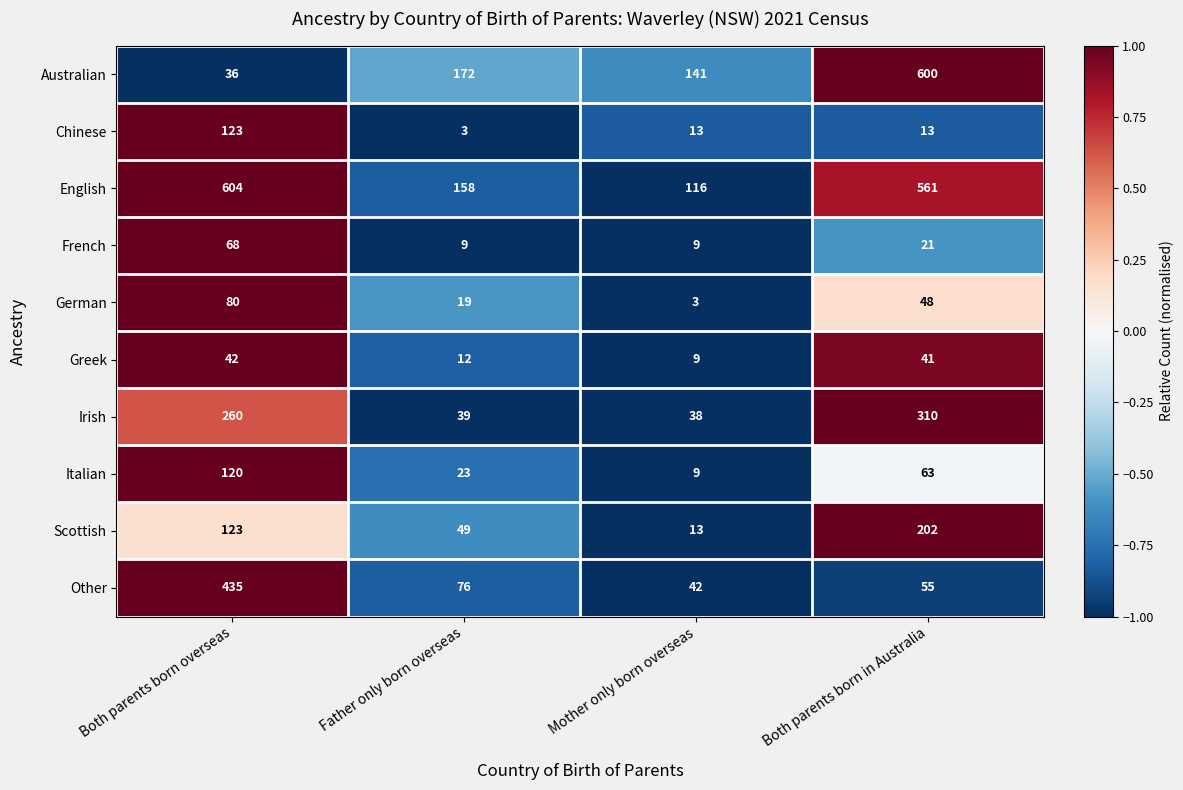

What is the spread (max minus min) of values at Both parents born overseas?

568